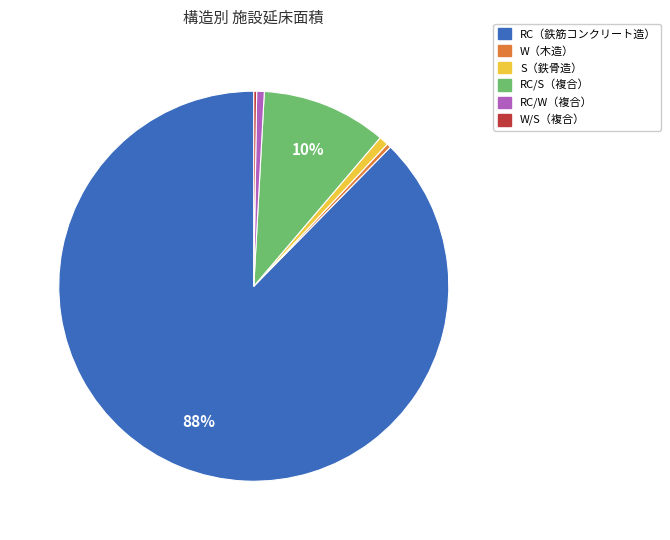

Does any single category account for the majority?

Yes